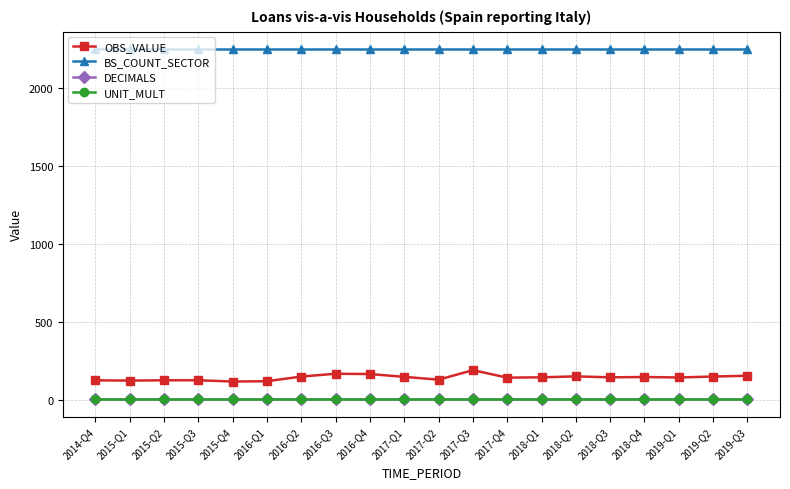

Which series has the largest total across all categories?

BS_COUNT_SECTOR